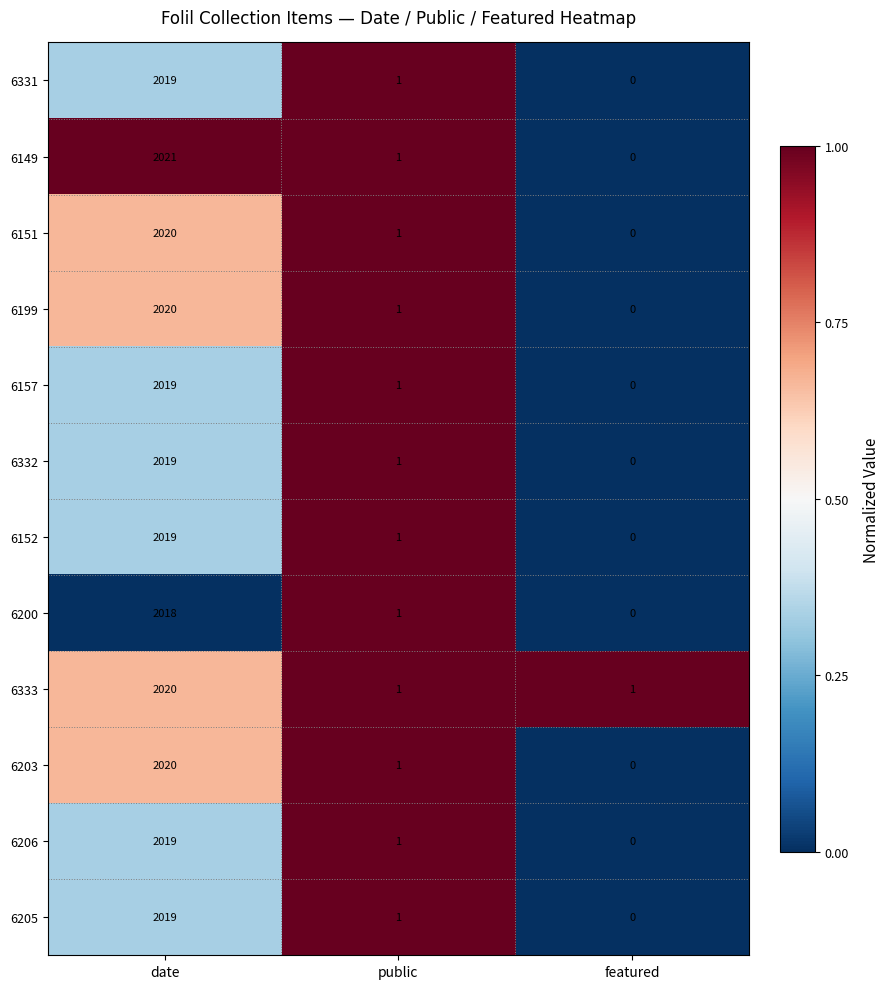

Is the value of 6203 at date greater than the value of 6205 at date?

Yes